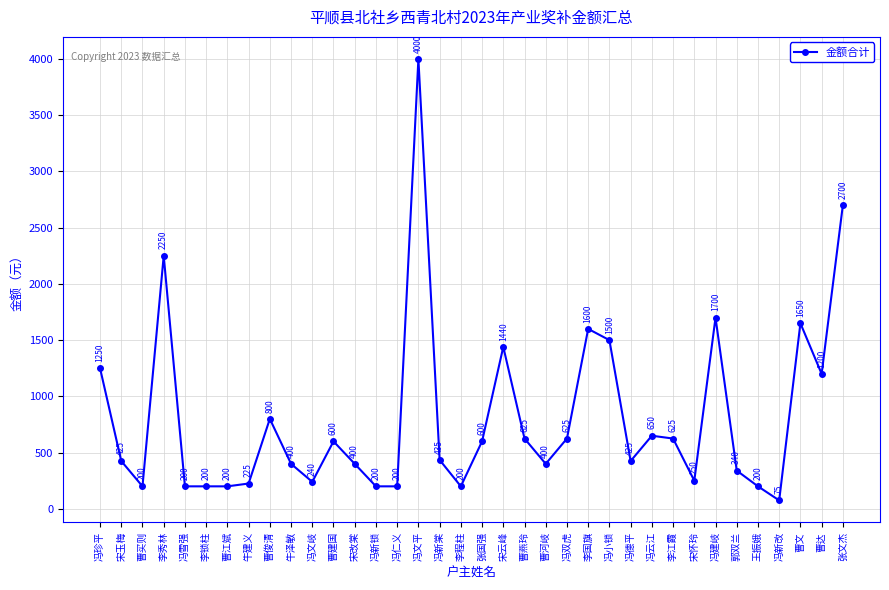

Is this an area chart (filled region under the line)?

No